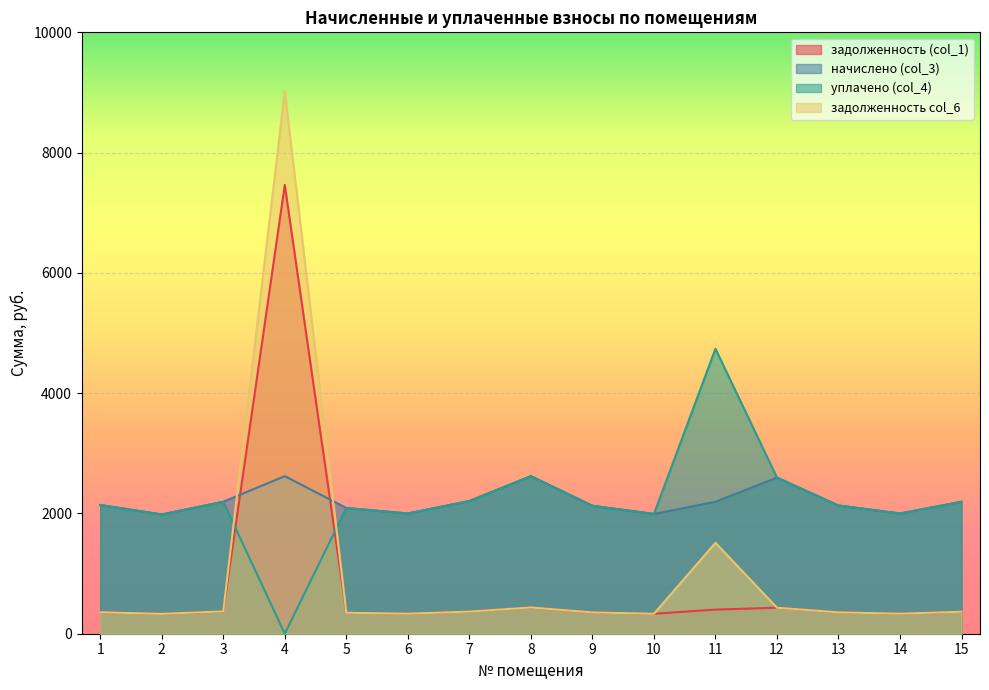

True or false: задолженность (col_1) and задолженность col_6 cross at least once.

False